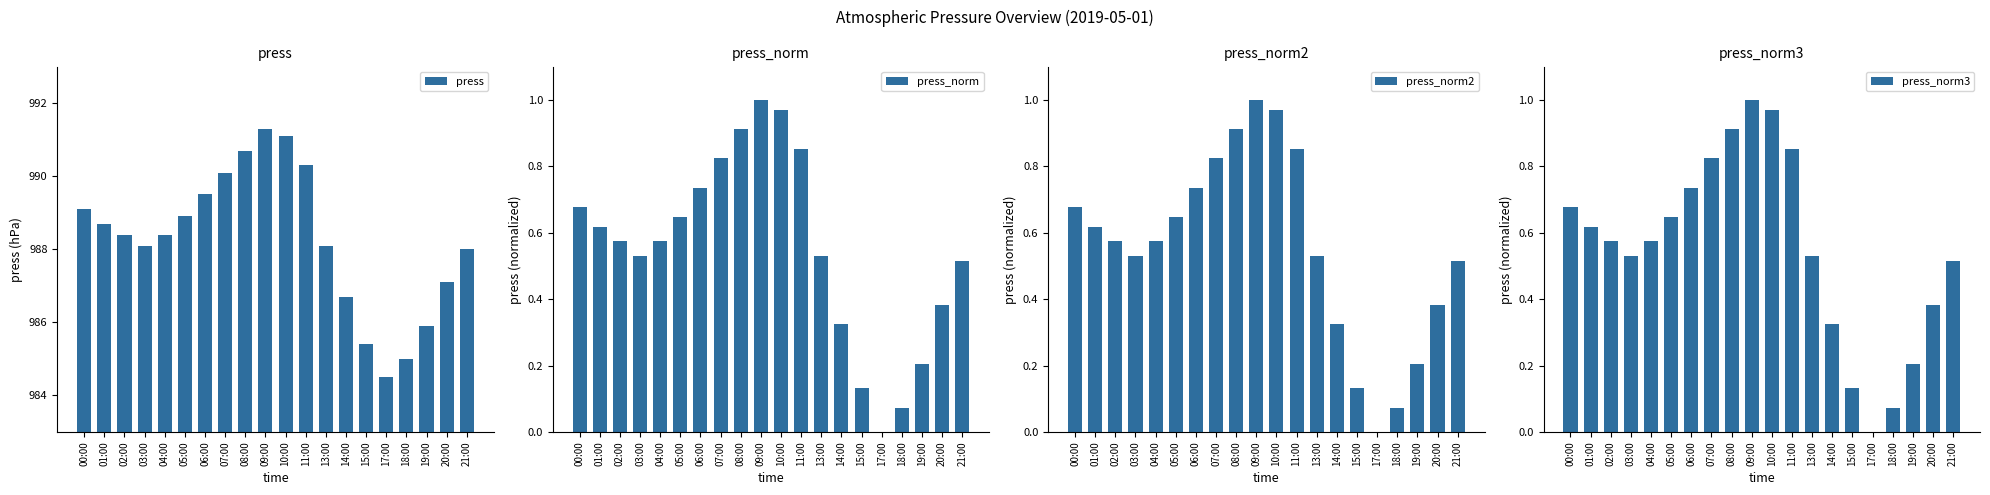

Is the value of press_norm3 at 05:00 greater than the value of press_norm2 at 02:00?

Yes